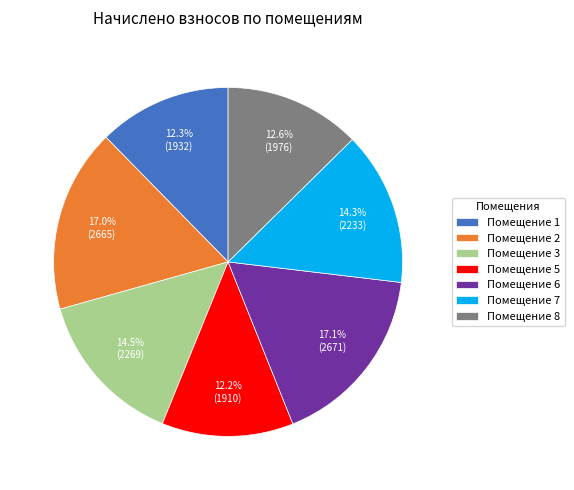

Combined, do Помещение 2 and Помещение 5 account for over 50%?

No